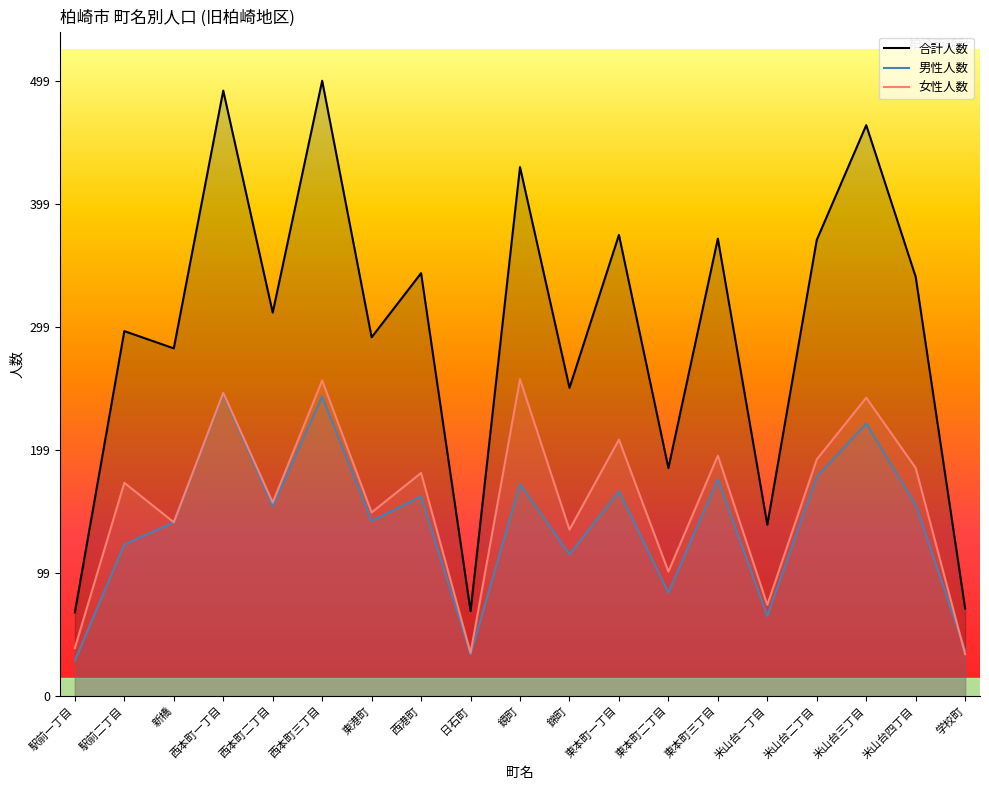

Reading left to right, list all the values displayed in this chart.

合計人数: 68	296	282	491	311	499	291	343	69	429	250	374	185	371	139	370	463	340	71
男性人数: 29	123	141	245	154	243	142	162	34	172	115	166	84	176	65	178	221	155	37
女性人数: 39	173	141	246	157	256	149	181	35	257	135	208	101	195	74	192	242	185	34